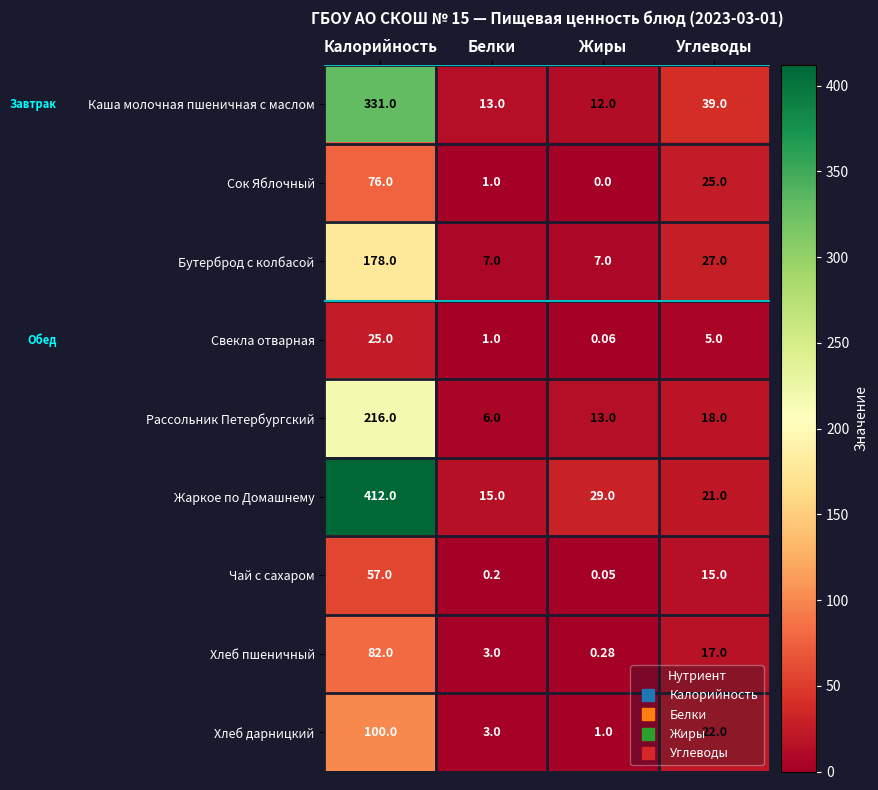

Which series has the widest spread of values?

Жаркое по Домашнему